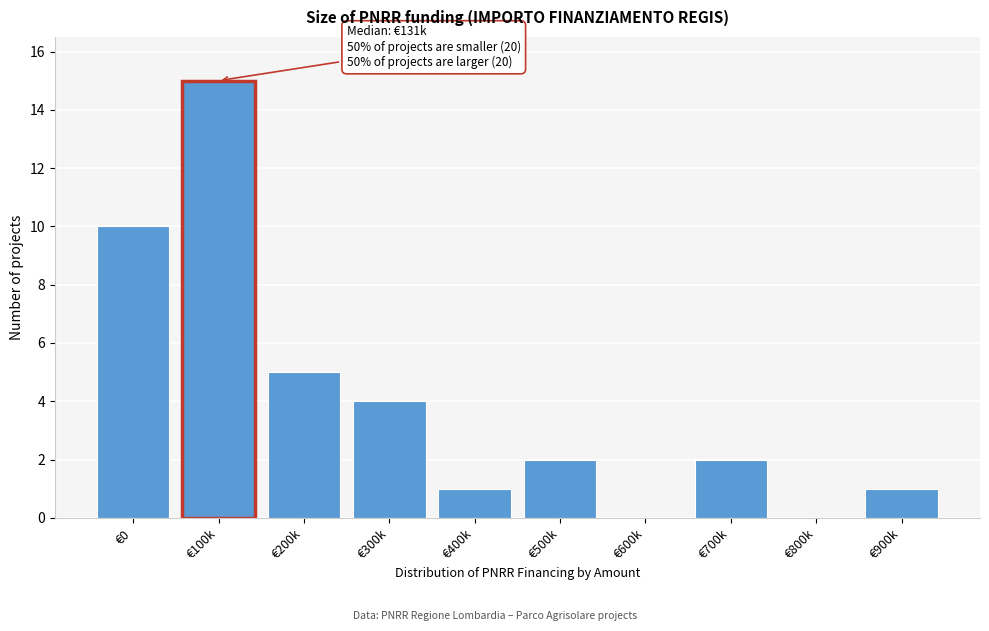

Reading left to right, what are all the values shown in this chart?

€0=10	€100k=15	€200k=5	€300k=4	€400k=1	€500k=2	€600k=0	€700k=2	€800k=0	€900k=1